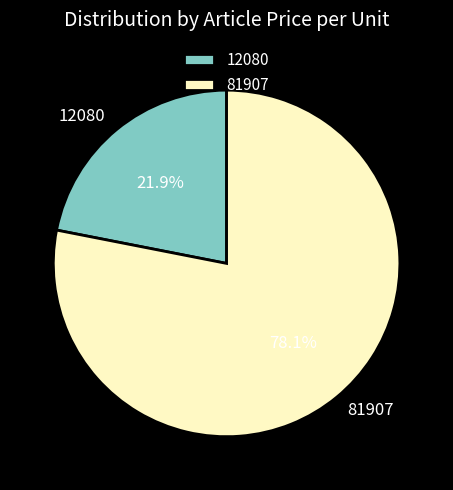

The 81907 slice represents 83% of the pie. True or false?

False